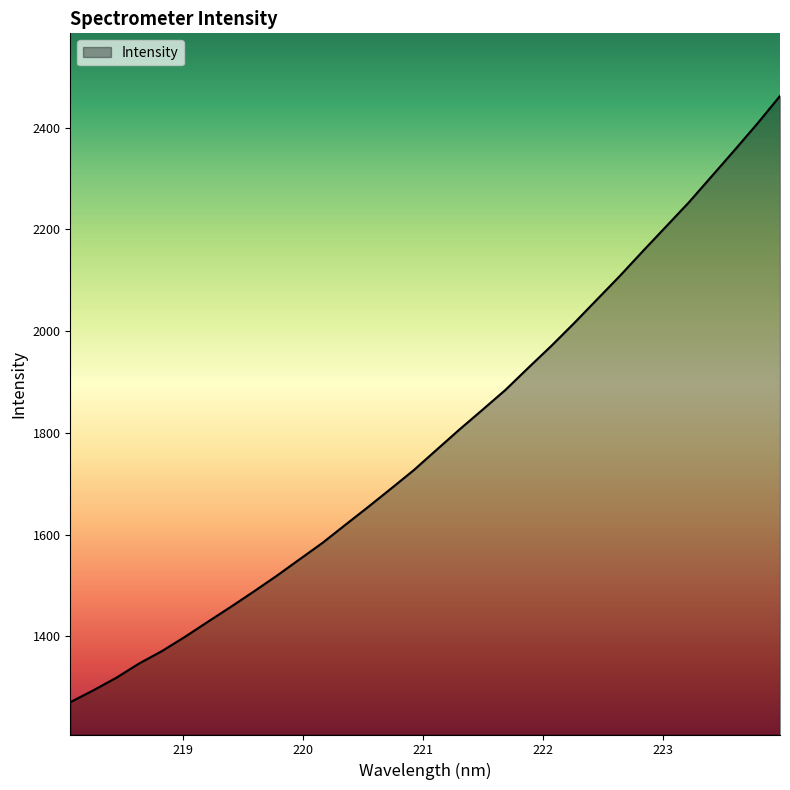

What is the smallest value displayed?

1270.8